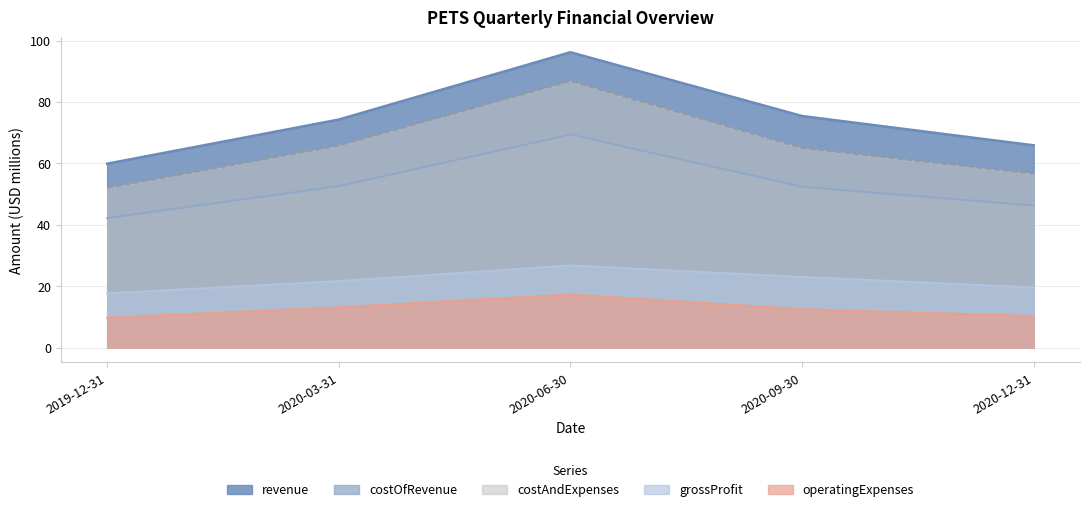

What is the total value across all series at 2020-06-30?

296.5